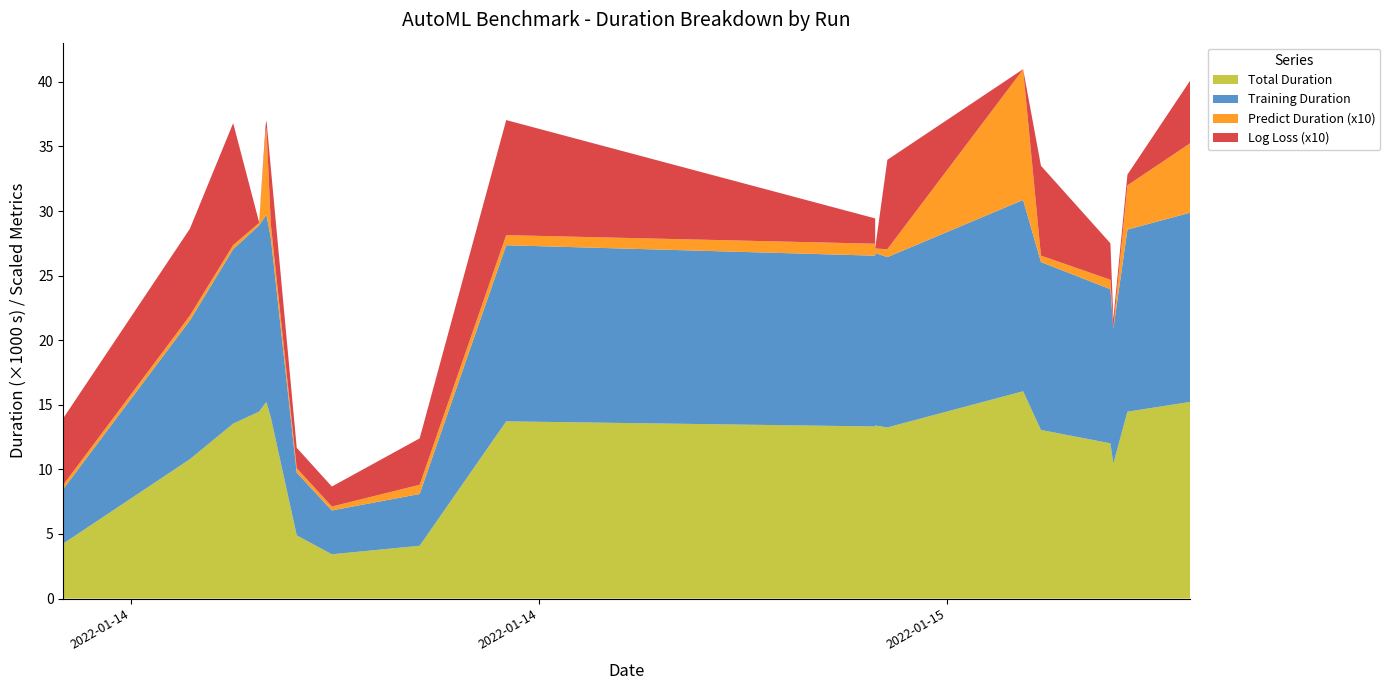

Reading right to left, what are all the values shown in this chart?

AutoGluon_benchmark: 2022-01-15T07:38:44=14462.7	2022-01-14T18:52:52=14468.8	2022-01-14T21:14:28=4084.2	2022-01-14T17:51:46=10785.0	2022-01-14T18:58:36=15151.5	2022-01-14T19:57:01=3425.9	2022-01-15T03:56:15=13394.1	2022-01-14T18:59:21=15196.3	2022-01-15T06:06:43=16045.0	2022-01-14T16:00:11=4258.9	2022-01-14T18:29:59=13540.7	2022-01-15T04:06:59=13246.6	2022-01-15T08:34:09=15224.0	2022-01-15T06:22:27=13050.7	2022-01-15T03:56:14=13319.4	2022-01-14T19:26:03=4891.9	2022-01-15T07:23:43=12014.0	2022-01-14T19:03:10=14027.2	2022-01-14T22:30:49=13716.4	2022-01-15T07:26:18=10455.2
training_duration: 2022-01-15T07:38:44=14101.4	2022-01-14T18:52:52=14416.8	2022-01-14T21:14:28=4010.5	2022-01-14T17:51:46=10736.4	2022-01-14T18:58:36=14468.9	2022-01-14T19:57:01=3392.8	2022-01-15T03:56:15=13356.4	2022-01-14T18:59:21=14483.1	2022-01-15T06:06:43=14809.9	2022-01-14T16:00:11=4223.4	2022-01-14T18:29:59=13506.0	2022-01-15T04:06:59=13182.3	2022-01-15T08:34:09=14645.7	2022-01-15T06:22:27=12997.2	2022-01-15T03:56:14=13223.2	2022-01-14T19:26:03=4854.5	2022-01-15T07:23:43=11932.9	2022-01-14T19:03:10=13915.6	2022-01-14T22:30:49=13635.4	2022-01-15T07:26:18=10449.1
predict_duration: 2022-01-15T07:38:44=342.5	2022-01-14T18:52:52=19.3	2022-01-14T21:14:28=71.2	2022-01-14T17:51:46=37.9	2022-01-14T18:58:36=645.9	2022-01-14T19:57:01=30.5	2022-01-15T03:56:15=34.7	2022-01-14T18:59:21=676.3	2022-01-15T06:06:43=1010.6	2022-01-14T16:00:11=32.9	2022-01-14T18:29:59=31.9	2022-01-15T04:06:59=61.4	2022-01-15T08:34:09=538.3	2022-01-15T06:22:27=50.1	2022-01-15T03:56:14=92.7	2022-01-14T19:26:03=34.6	2022-01-15T07:23:43=73.2	2022-01-14T19:03:10=106.7	2022-01-14T22:30:49=78.1	2022-01-15T07:26:18=3.2
logloss: 2022-01-15T07:38:44=0.1	2022-01-14T18:52:52=0.0	2022-01-14T21:14:28=0.4	2022-01-14T17:51:46=0.7	2022-01-14T18:58:36=0.1	2022-01-14T19:57:01=0.2	2022-01-15T03:56:15=0.0	2022-01-14T18:59:21=0.1	2022-01-15T06:06:43=0.0	2022-01-14T16:00:11=0.5	2022-01-14T18:29:59=0.9	2022-01-15T04:06:59=0.7	2022-01-15T08:34:09=0.5	2022-01-15T06:22:27=0.7	2022-01-15T03:56:14=0.2	2022-01-14T19:26:03=0.2	2022-01-15T07:23:43=0.3	2022-01-14T19:03:10=0.4	2022-01-14T22:30:49=0.9	2022-01-15T07:26:18=0.1